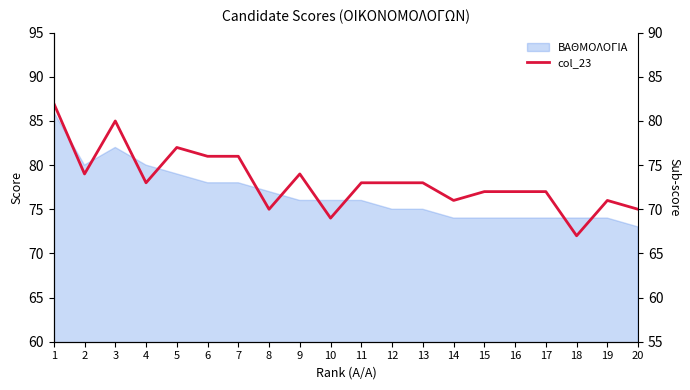

Rank the categories by value from lowest to highest.

18, 10, 8, 20, 14, 19, 15, 16, 17, 4, 11, 12, 13, 2, 9, 6, 7, 5, 3, 1